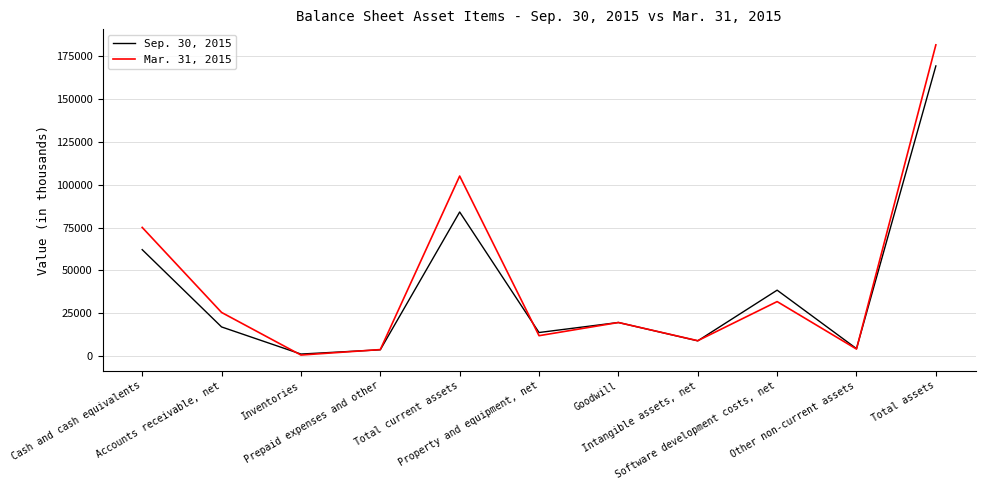

At which label does Mar. 31, 2015 reach its minimum?

Inventories